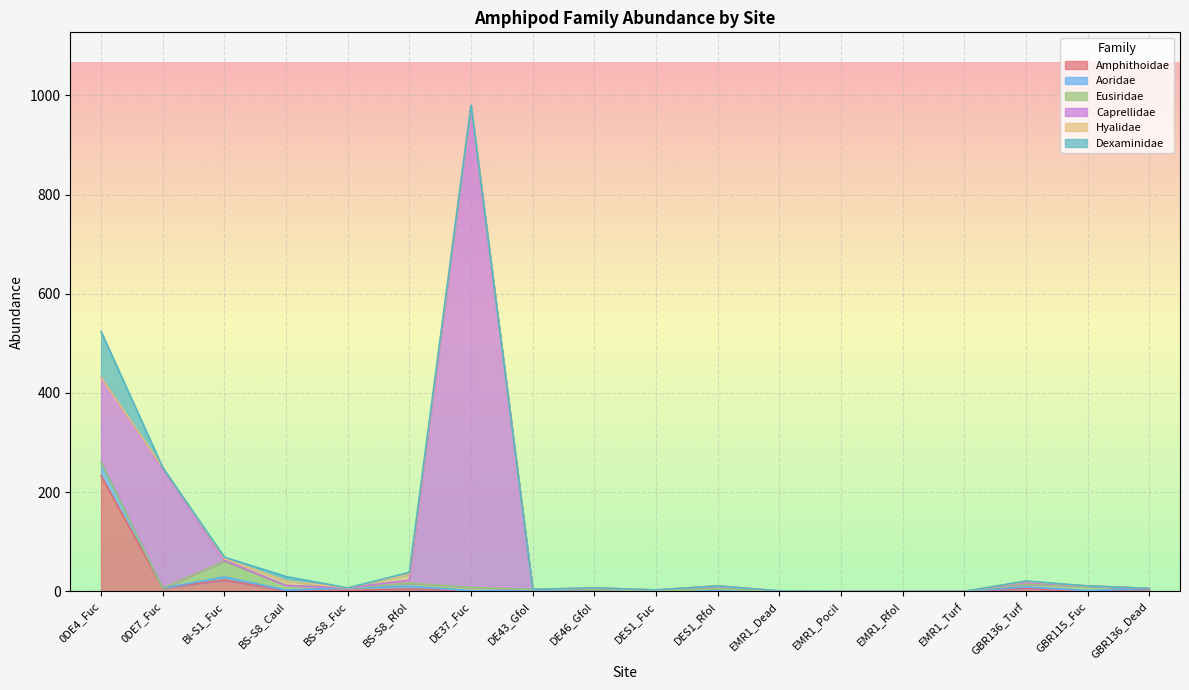

How many values in the Dexaminidae series exceed 0?

5